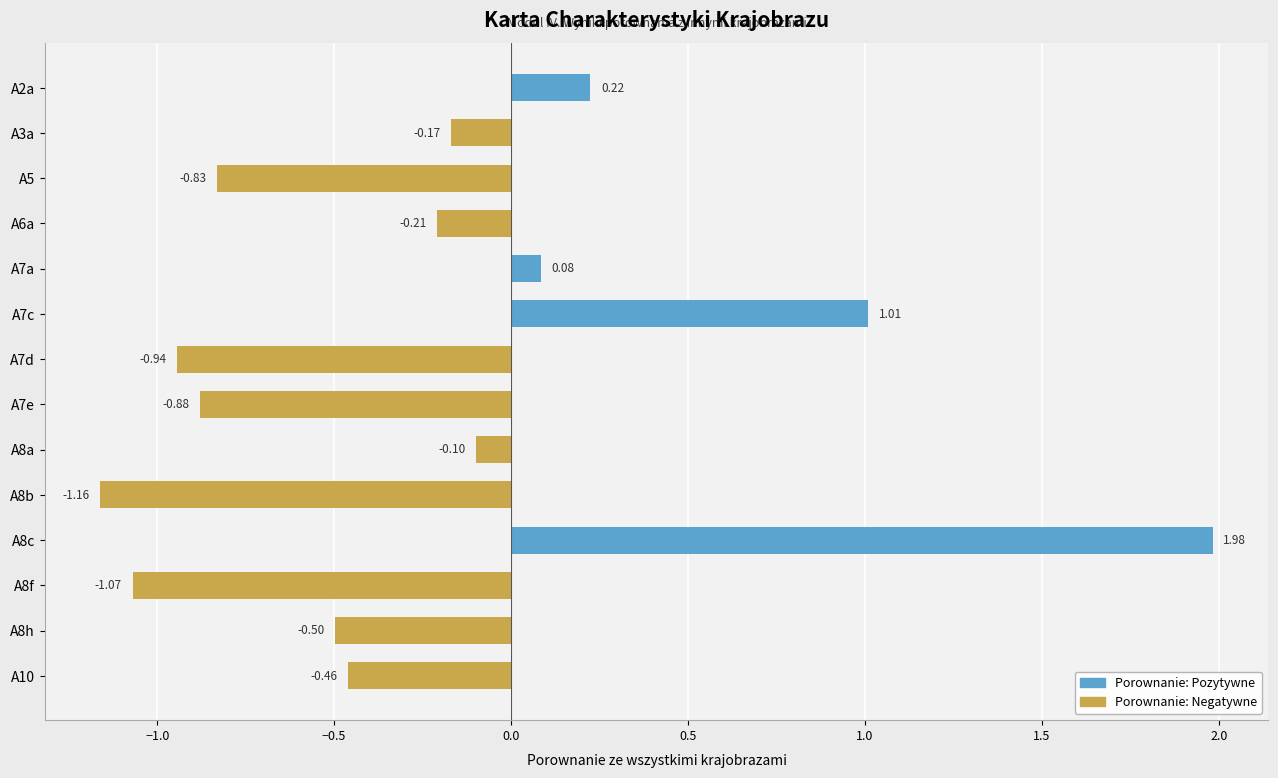

Where is the data nearest to the value 0?

A7a